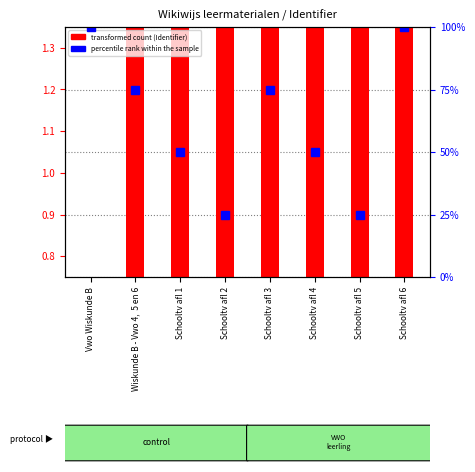

Is it true that Identifier (scaled) equals 0.4 at Schooltv afl 5?

False